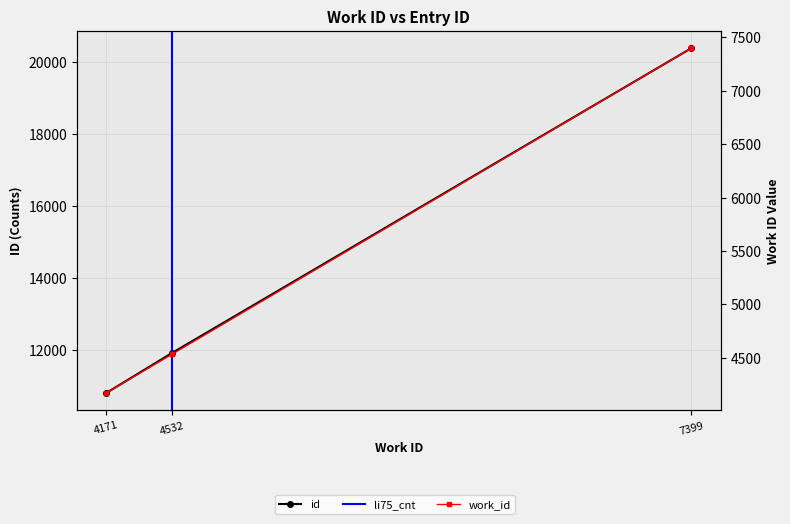

At 4171, list the series in order from smallest to largest.

work_id, id